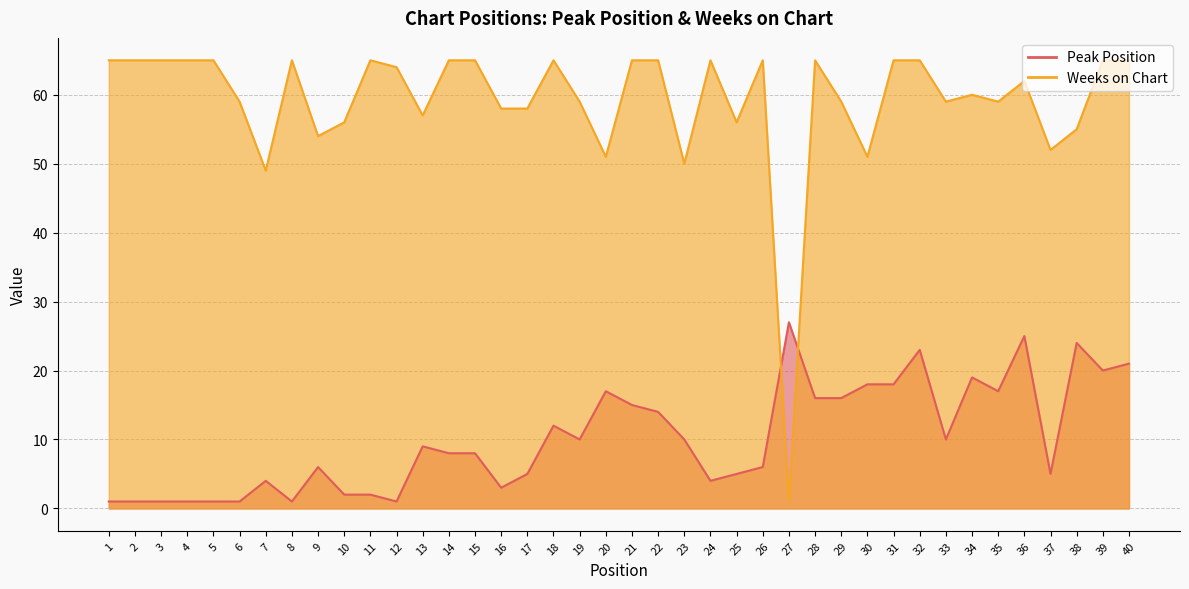

What is the sum of all Weeks on Chart values?

2364